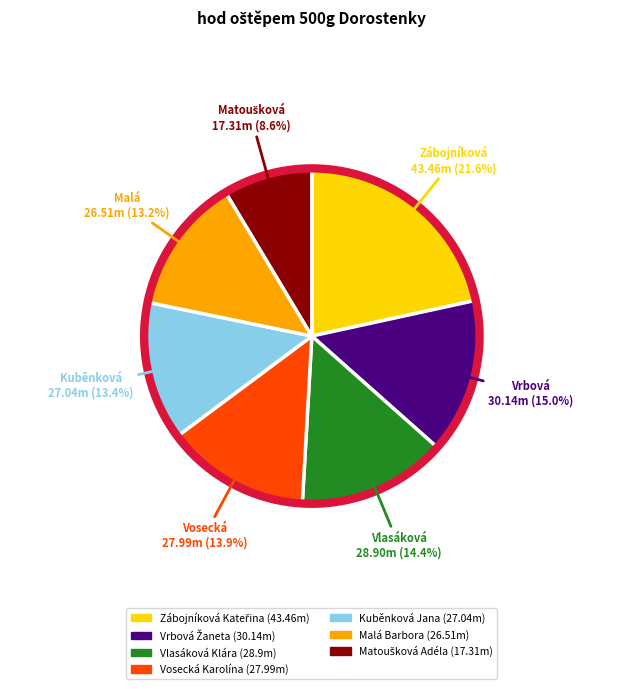

Between Vlasáková Klára and Malá Barbora, which is larger?

Vlasáková Klára